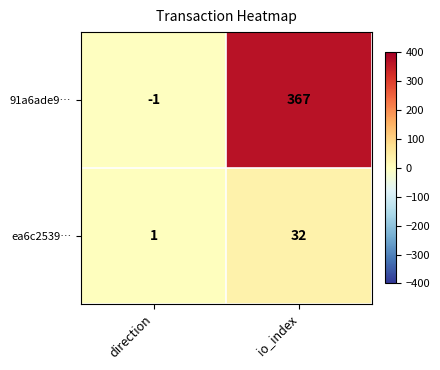

Which series has the widest spread of values?

91a6ade9…